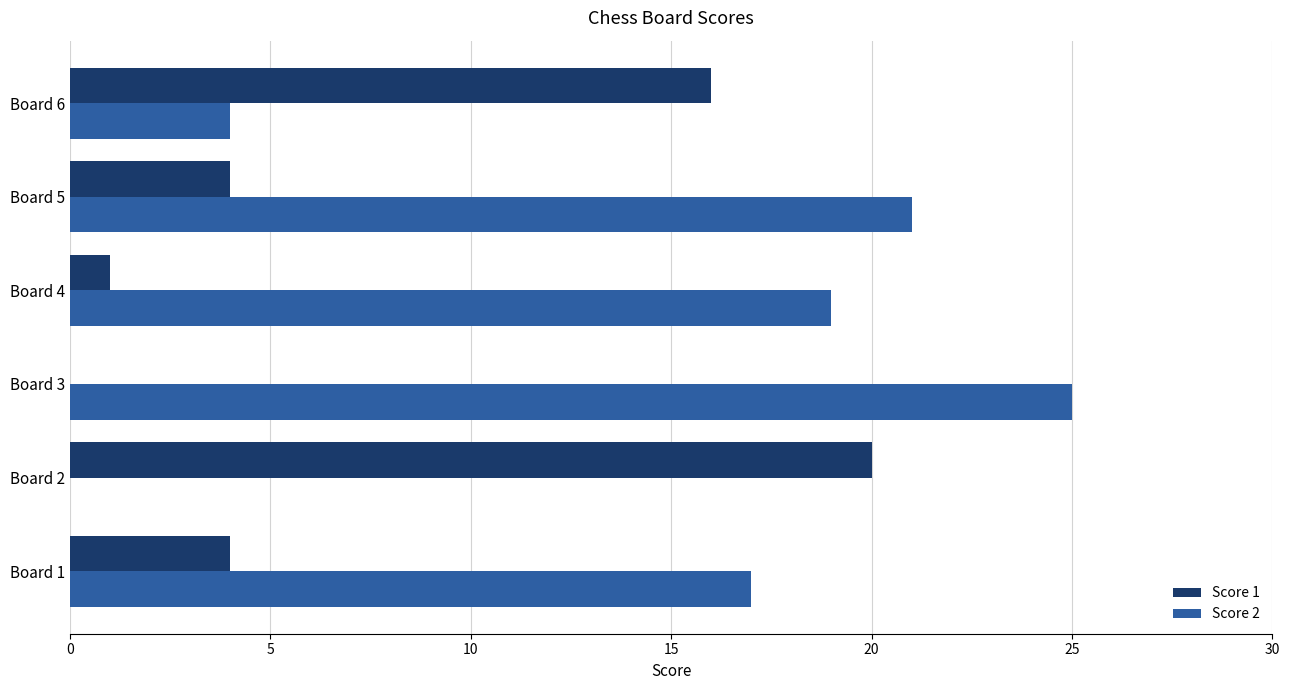

Which series changed the most between Board 1 and Board 3?

Score 2